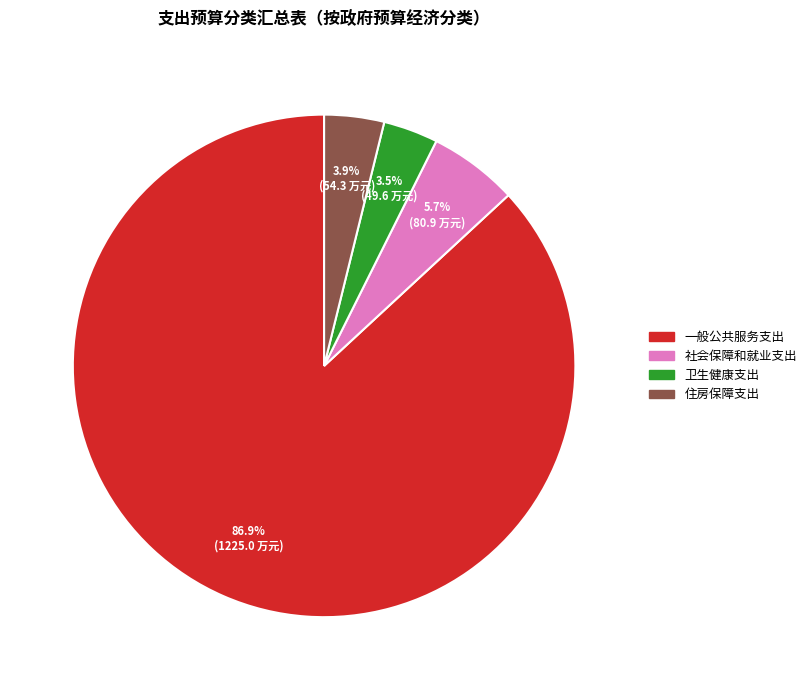

Which category accounts for the majority?

一般公共服务支出